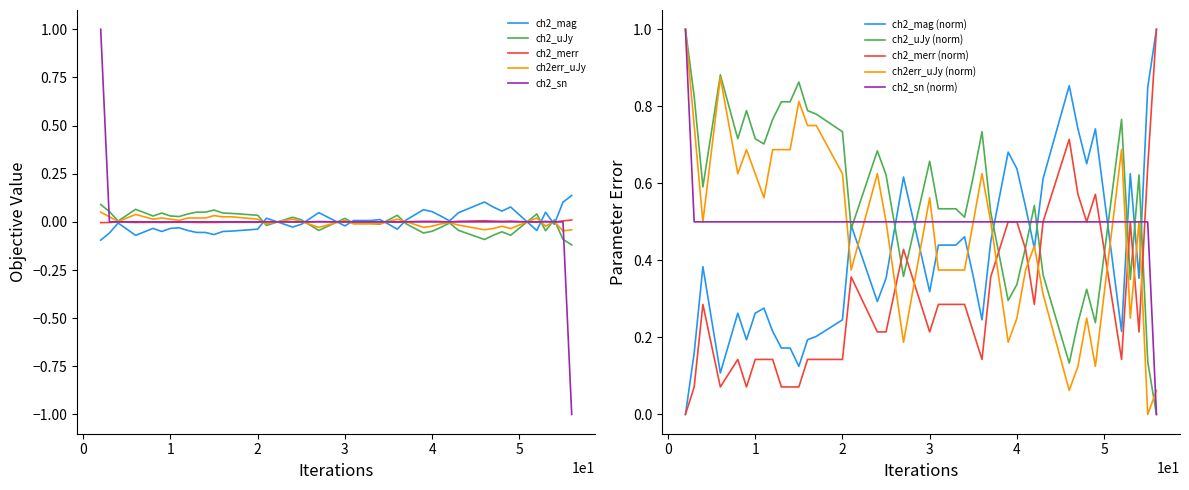

What is the maximum value for ch2_uJy?

0.1